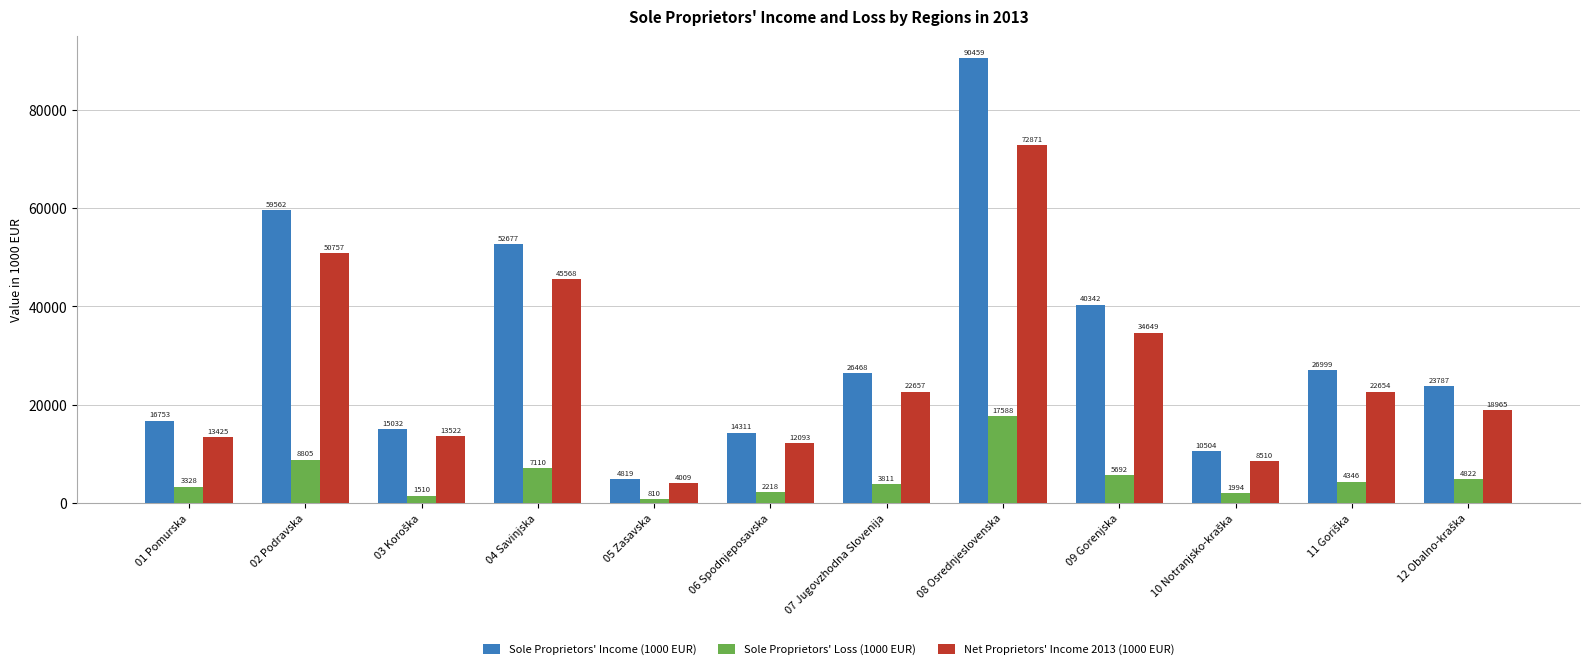

The Sole Proprietors' Income (1000 EUR) series shows 57423.8 at 08 Osrednjeslovenska. True or false?

False